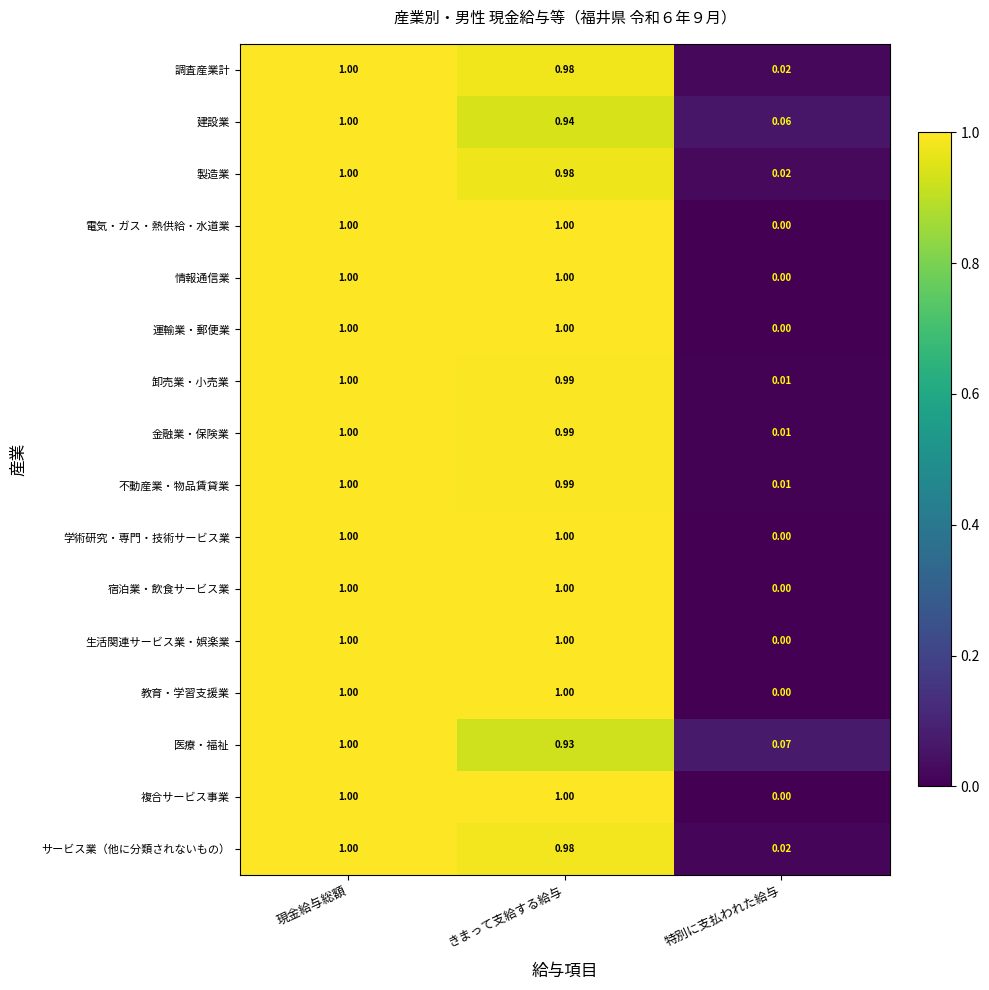

At how many categories does at least one series exceed 0?

3